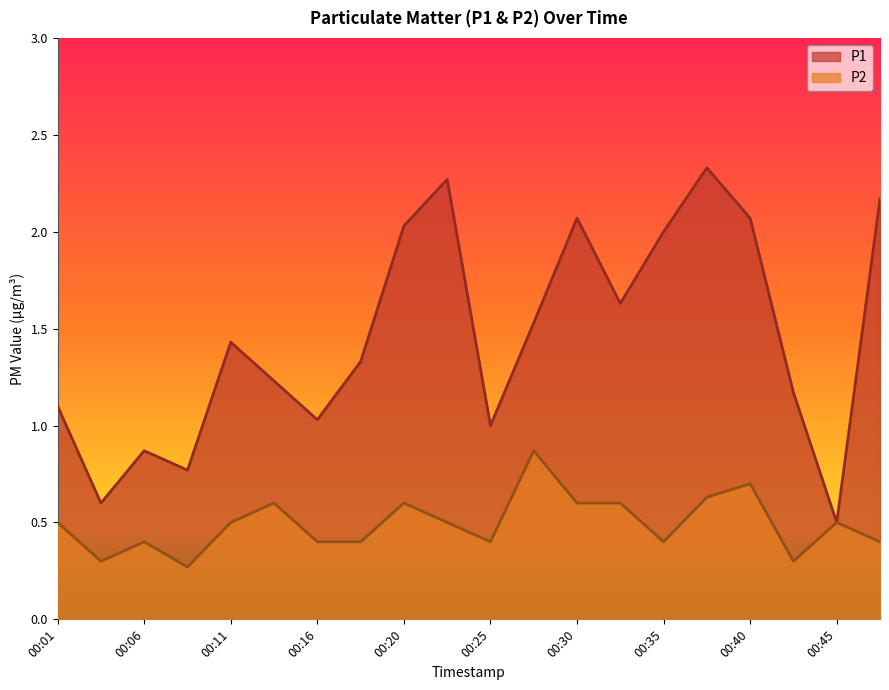

What is the sum of the P2 values at 00:03 and 00:23?

0.8